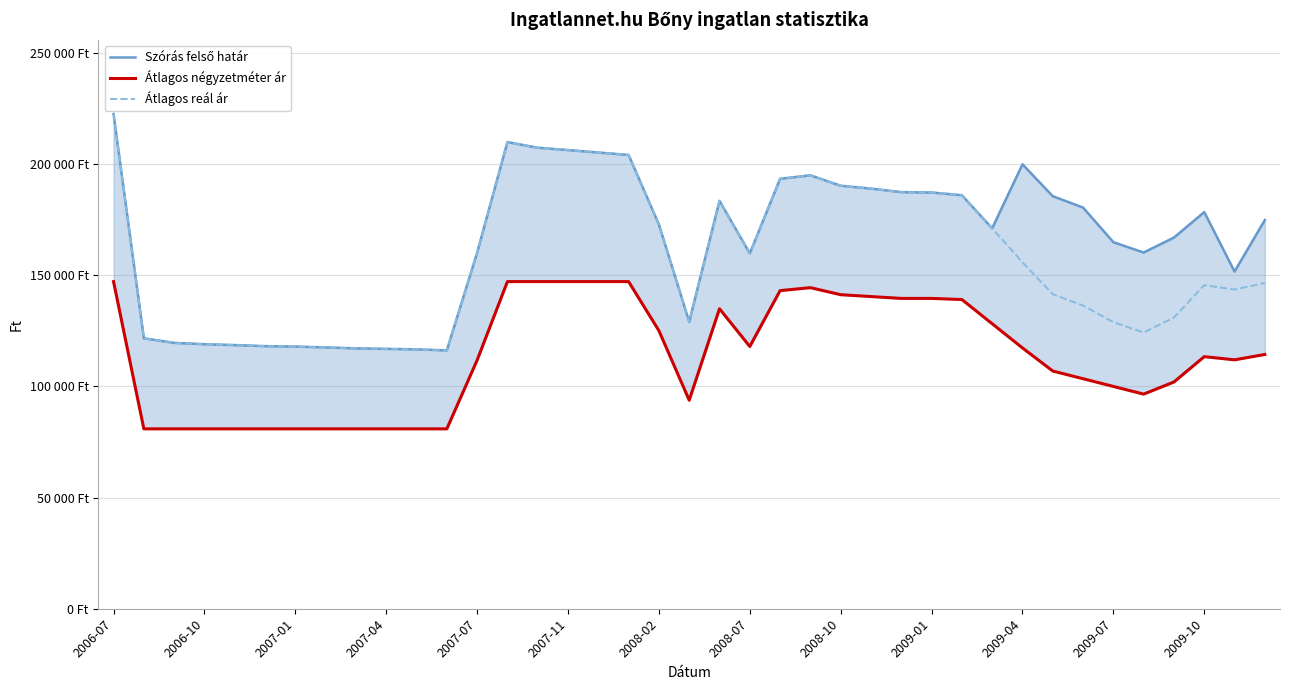

True or false: Átlagos reál ár and Átlagos négyzetméter ár intersect in this chart.

False